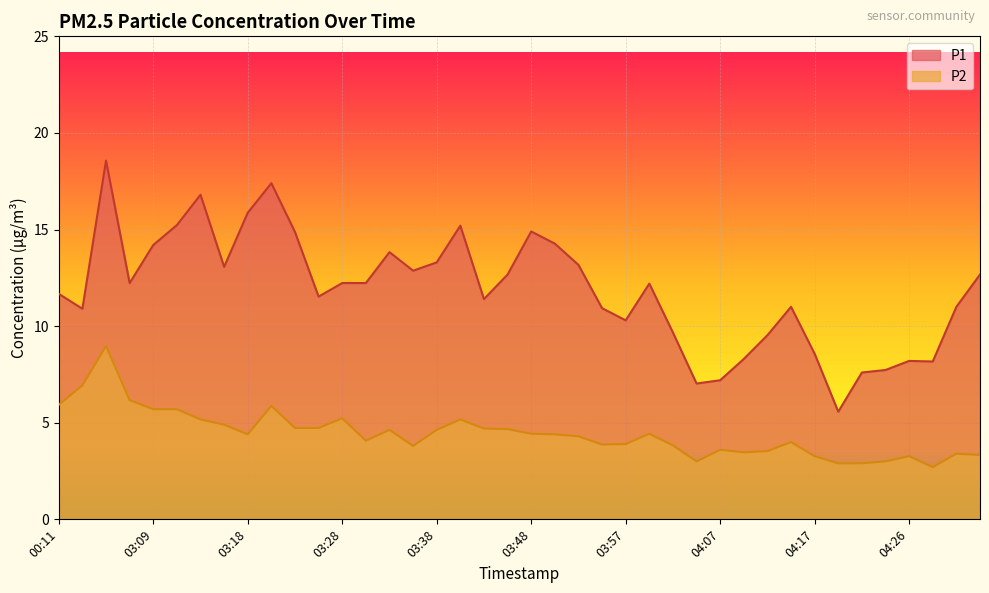

Reading left to right, what are all the values shown in this chart?

P1: 11.7	10.9	18.6	12.2	14.2	15.2	16.8	13.1	15.9	17.4	14.9	11.5	12.2	12.2	13.8	12.9	13.3	15.2	11.4	12.7	14.9	14.3	13.2	10.9	10.3	12.2	9.7	7.0	7.2	8.3	9.5	11.0	8.6	5.6	7.6	7.7	8.2	8.2	11.0	12.7
P2: 5.9	6.9	9.0	6.2	5.7	5.7	5.2	4.9	4.4	5.9	4.7	4.7	5.2	4.1	4.6	3.8	4.6	5.2	4.7	4.7	4.4	4.4	4.3	3.9	3.9	4.4	3.8	3.0	3.6	3.5	3.5	4.0	3.3	2.9	2.9	3.0	3.3	2.7	3.4	3.3